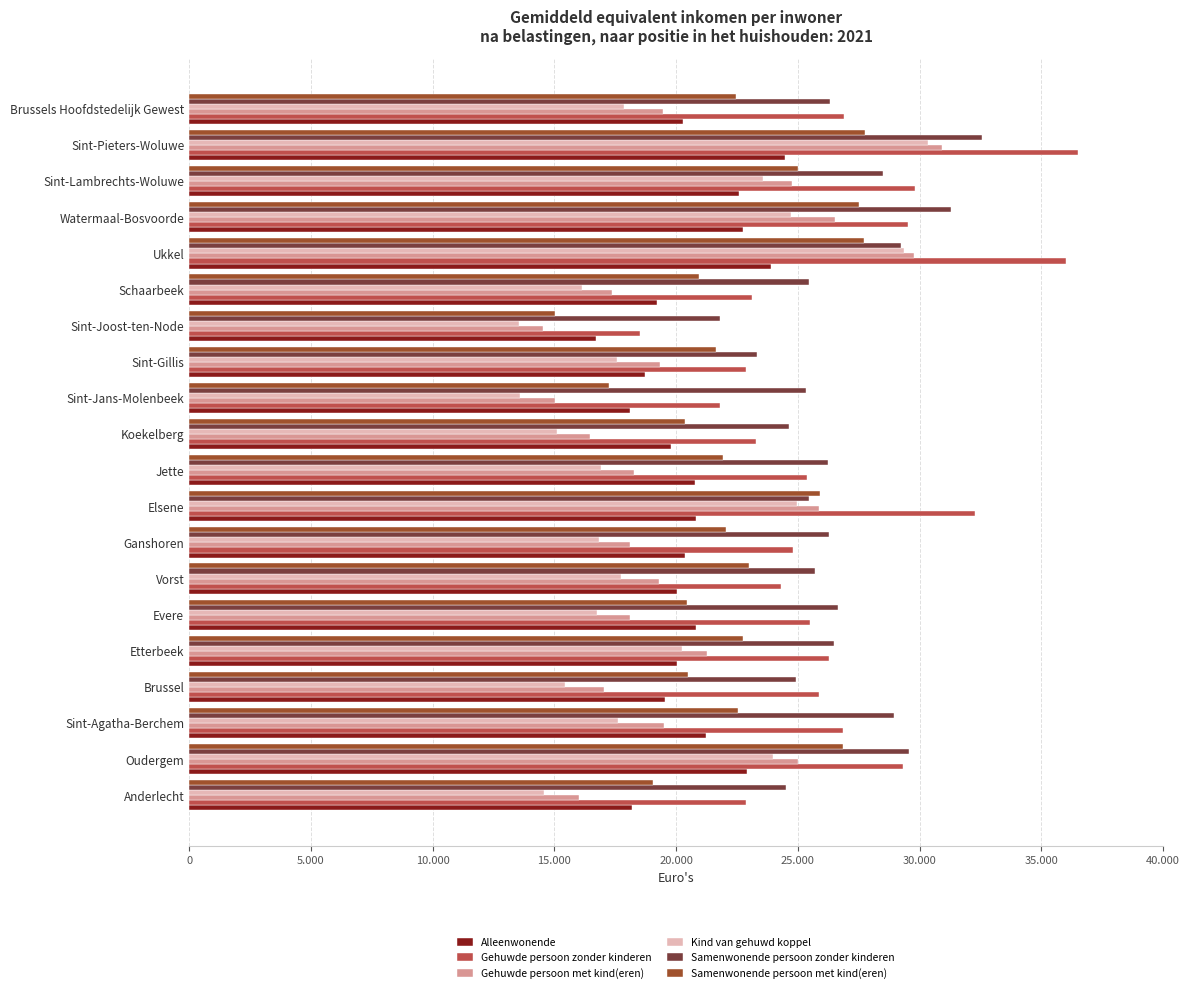

At which category is the sum across all series the highest?

Sint-Pieters-Woluwe